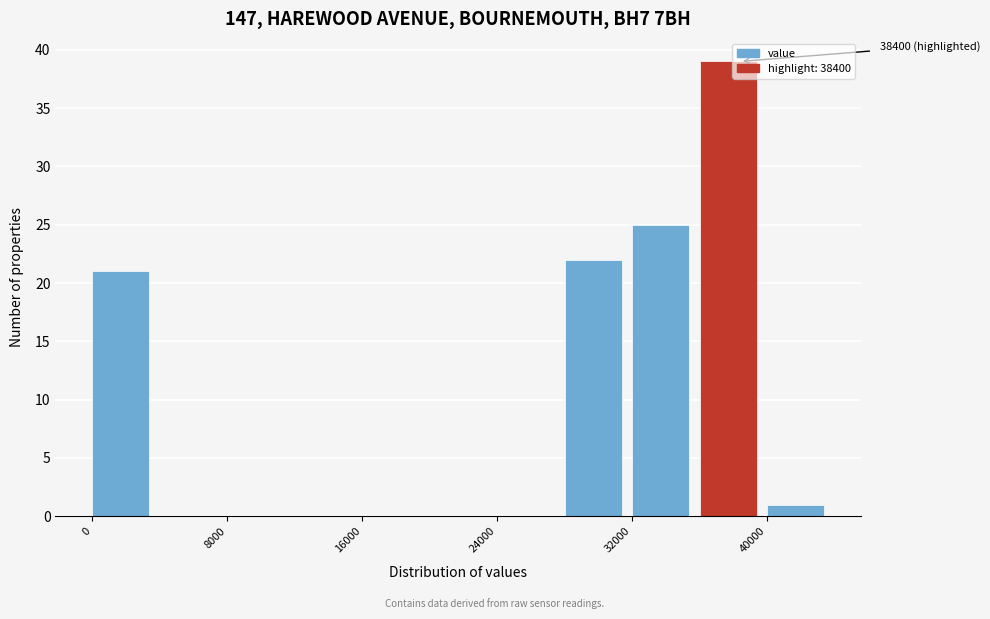

Which range on the x-axis has the tallest bar?

36000 to 40000